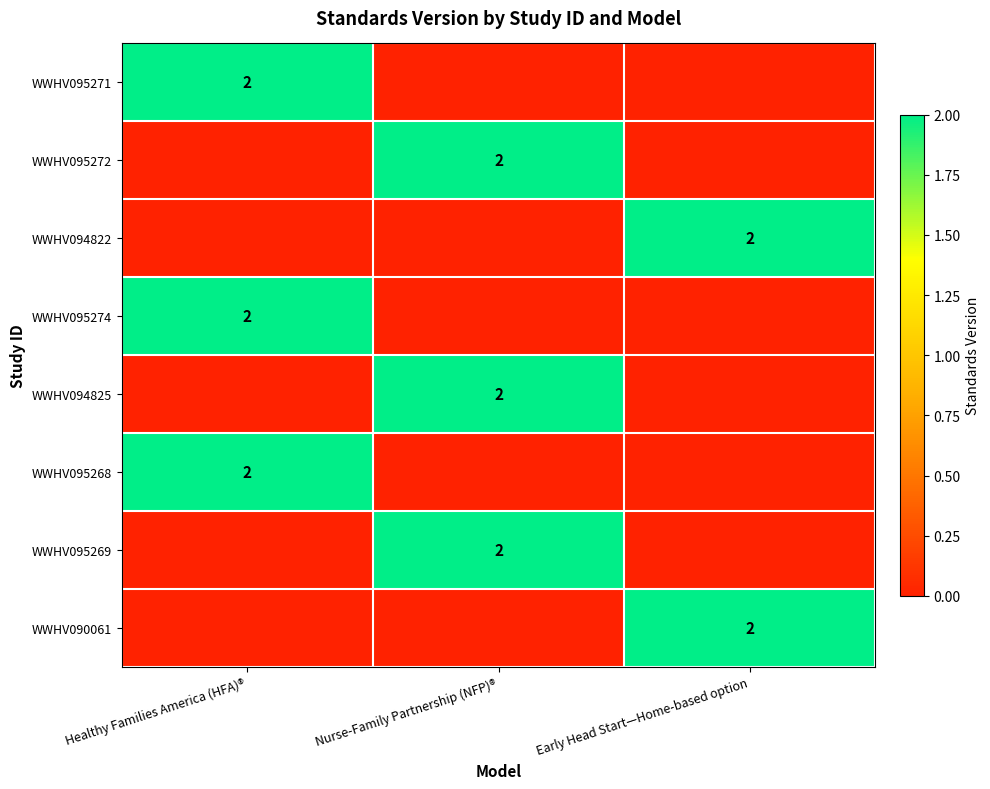

What is the greatest value displayed?

2